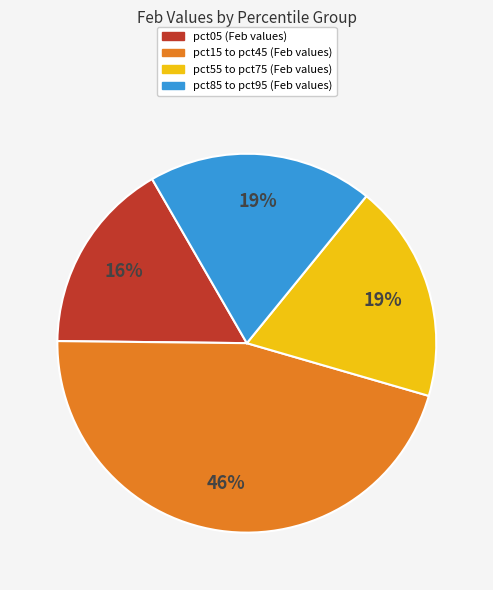

Is there any slice that represents more than half of the pie?

No